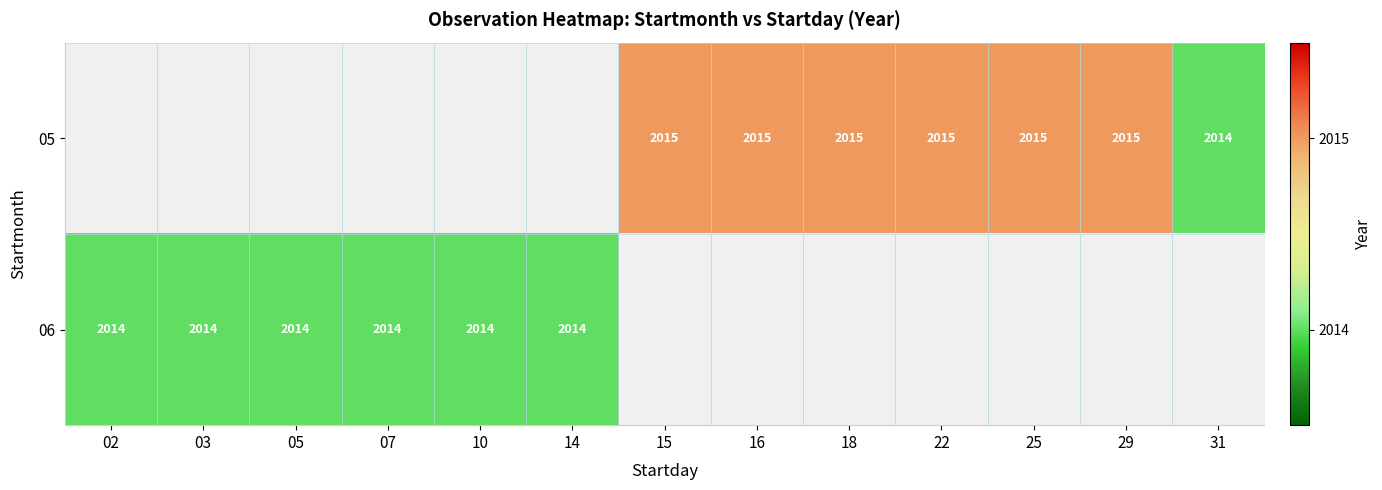

Is the value of 05 at 22 greater than the value of 06 at 03?

Yes